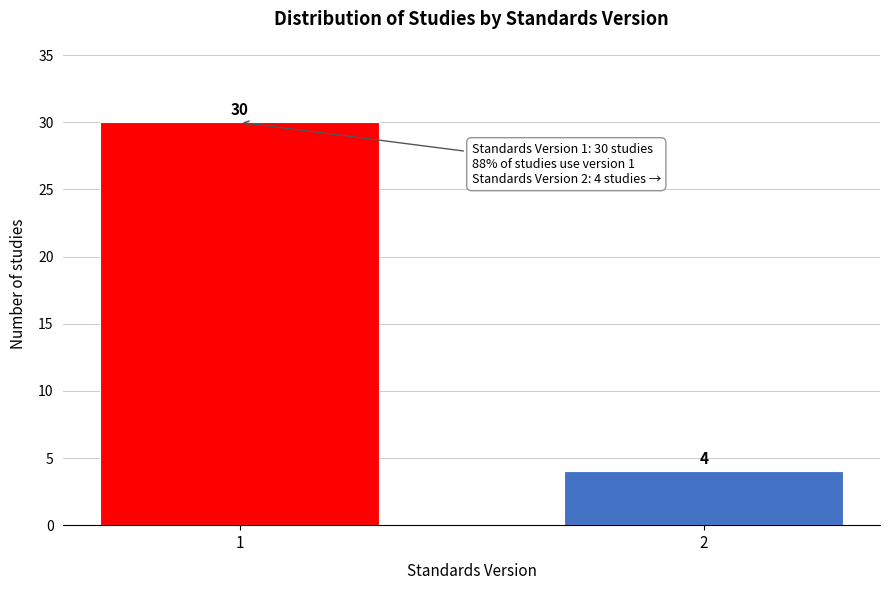

Reading right to left, list all the values displayed in this chart.

4	30